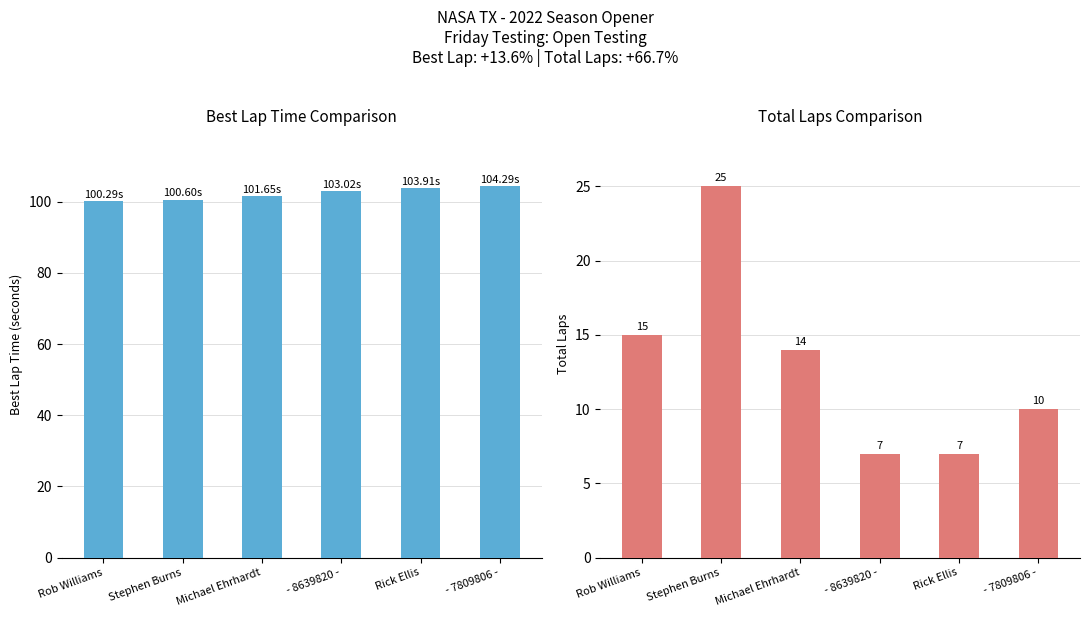

At which label does Best Lap Time reach its peak?

- 7809806 -